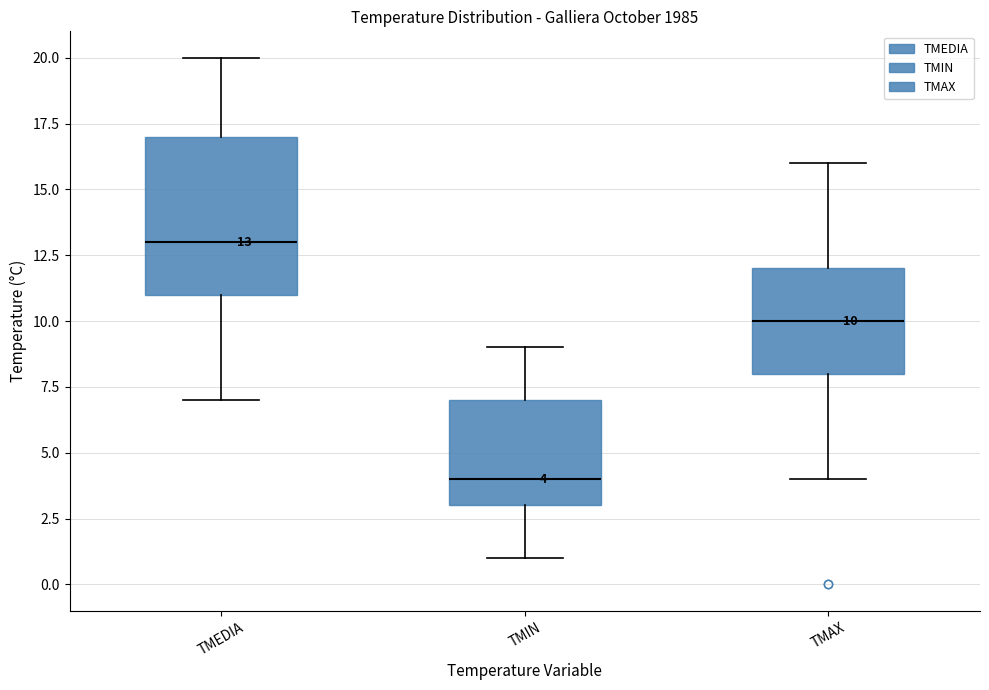

Comparing the boxes themselves (not the whiskers), which one is the tallest?

TMEDIA